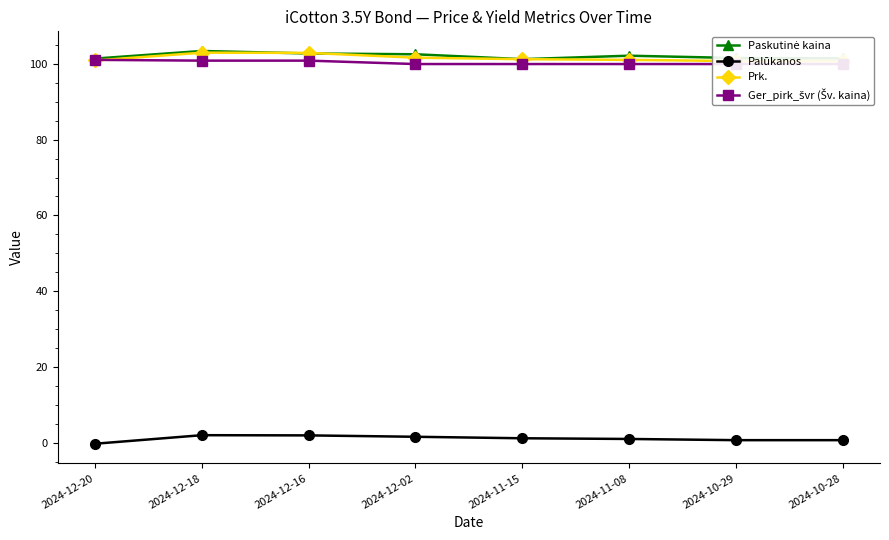

What is the difference between the maximum and minimum values in the Prk. series?

2.2